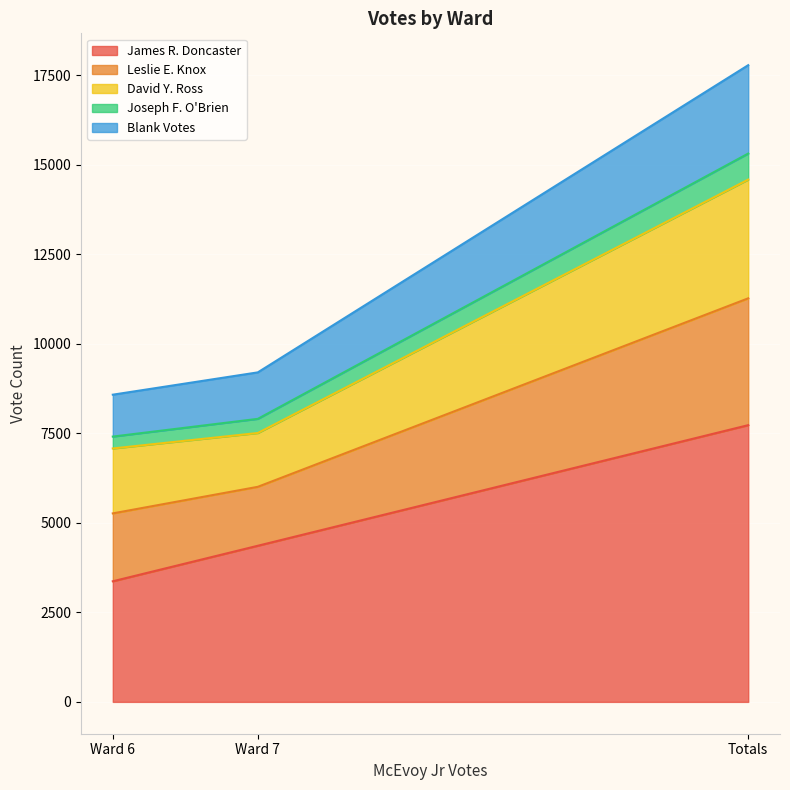

At which label does David Y. Ross first exceed 1813?

Totals